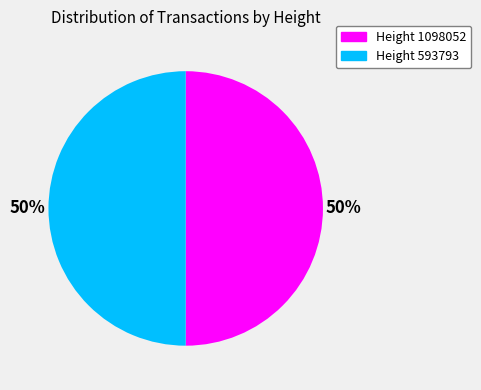

To the nearest percent, what percentage of the pie is Height 1098052?

50%